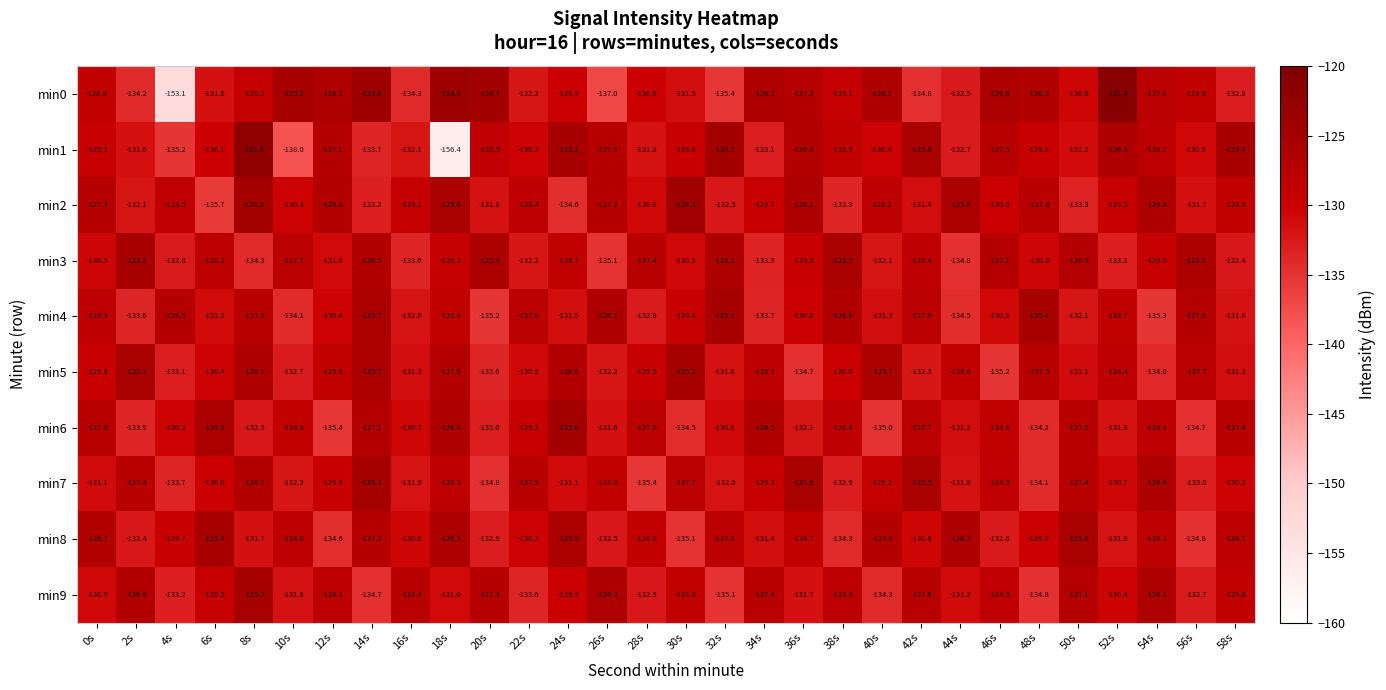

What is the difference between the min1 values at 56s and 48s?

1.1